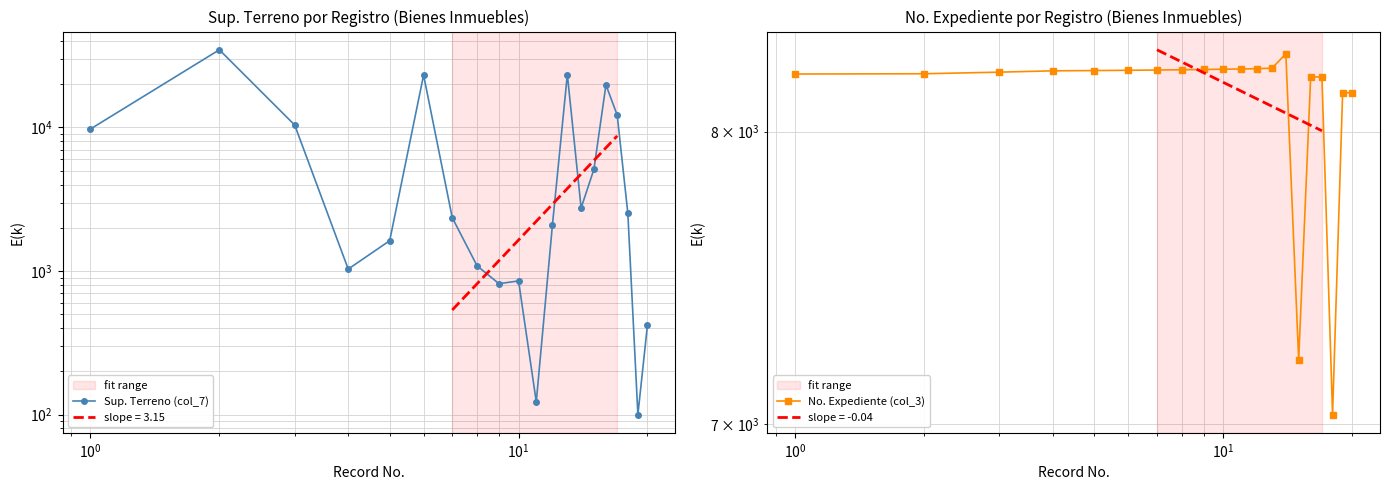

Is this an area chart (filled region under the line)?

No